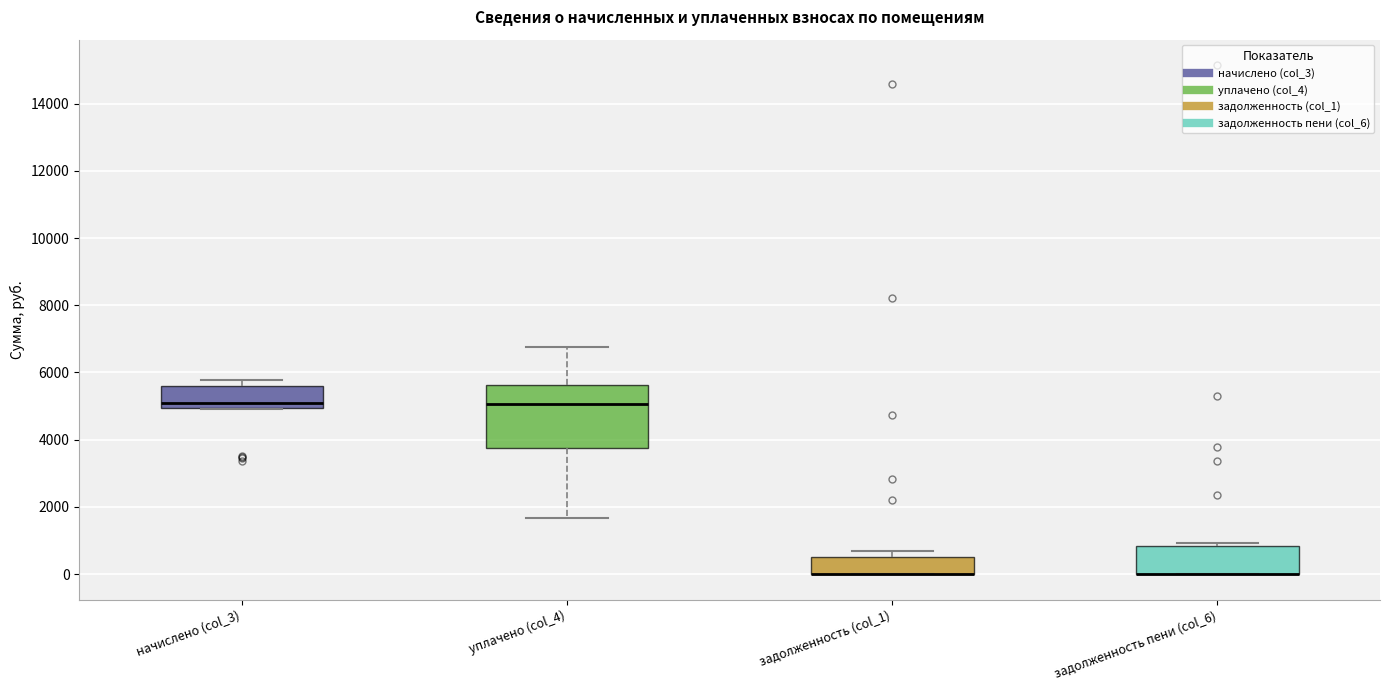

Reading left to right, read every box against the y-axis: the position of its median line, the range the box covers, and the ends of its whiskers. The values are not printed on the chart, so give them approximately, as read against the axis.

начислено (col_3): median 5000 (just above the box's lower edge), box 5000 to 5600, whiskers 5000 to 5800
уплачено (col_4): median 5000, box 3800 to 5600, whiskers 1600 to 6800
задолженность (col_1): median 0 (drawn on the box's lower edge), box 0 to 600, whiskers 0 to 600 (just above the box's upper edge)
задолженность пени (col_6): median 0 (drawn on the box's lower edge), box 0 to 800, whiskers 0 to 1000